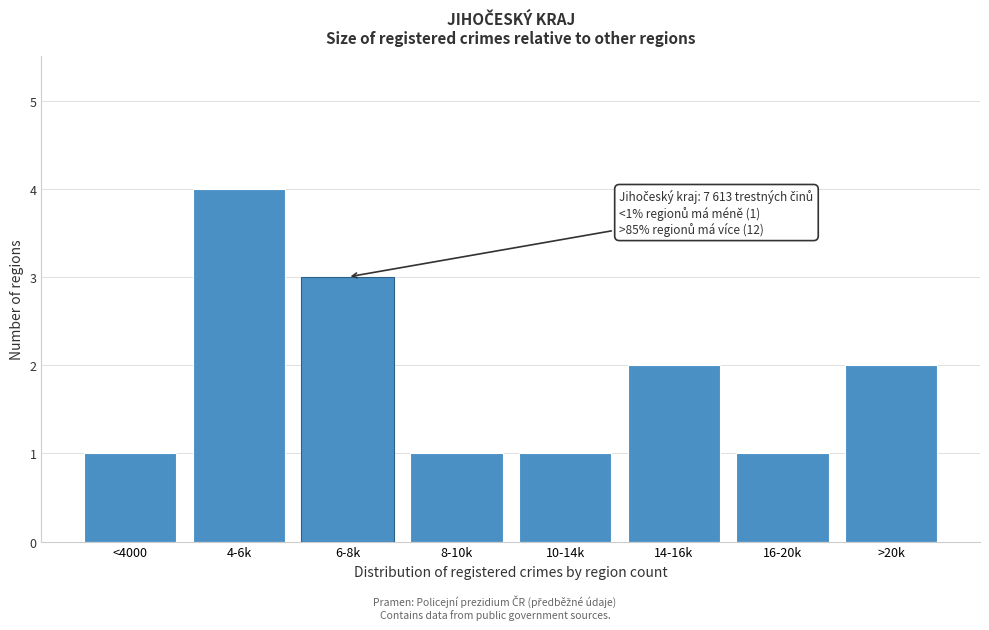

Reading right to left, extract all data points from this chart.

>20k=2	16-20k=1	14-16k=2	10-14k=1	8-10k=1	6-8k=3	4-6k=4	<4000=1